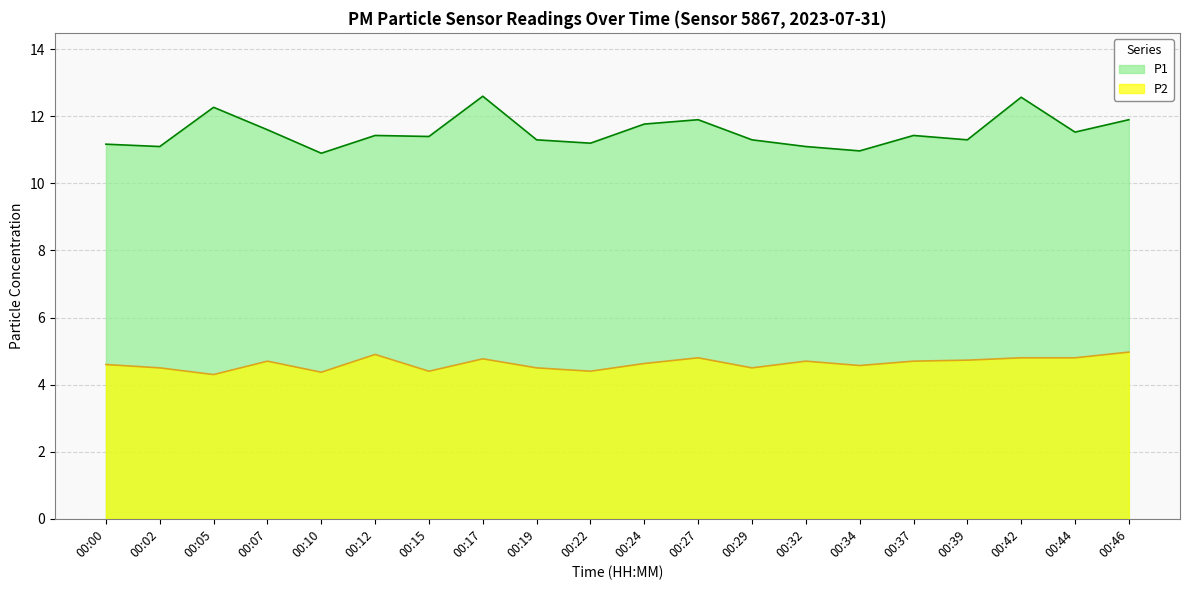

List the labels in order of P1 value, smallest first.

00:10, 00:34, 00:02, 00:32, 00:00, 00:22, 00:19, 00:29, 00:39, 00:15, 00:12, 00:37, 00:44, 00:07, 00:24, 00:27, 00:46, 00:05, 00:42, 00:17